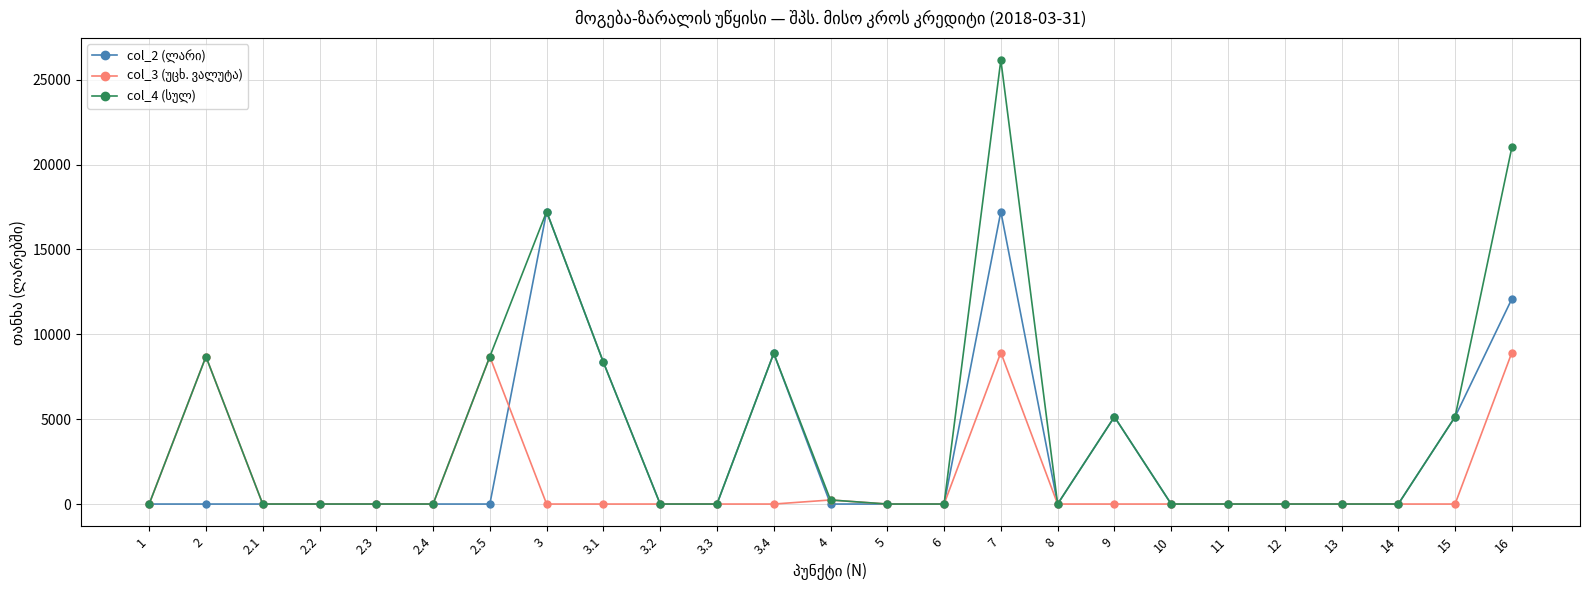

At which category is the sum across all series the highest?

7